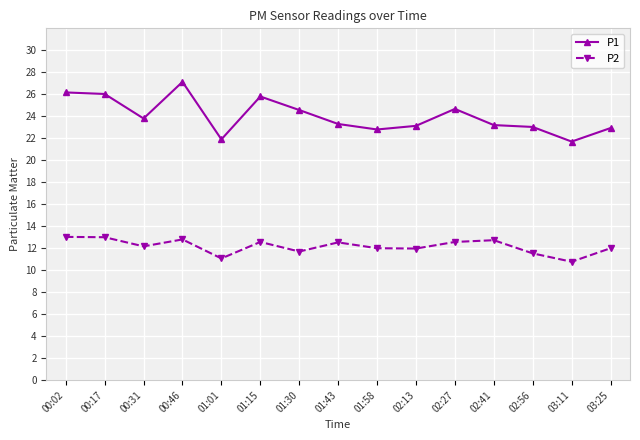

Rank the series by their maximum value, from highest to lowest.

P1, P2